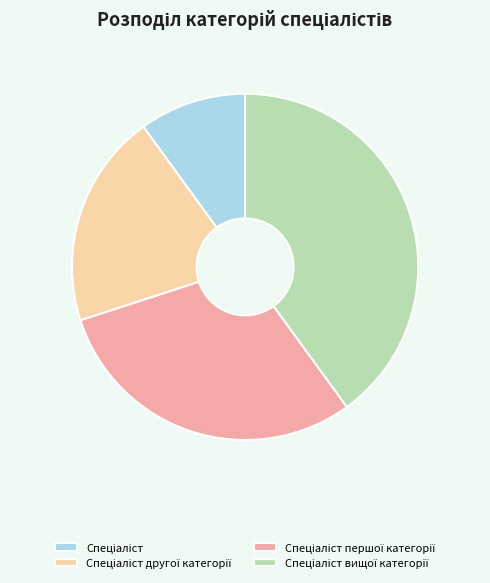

Is there a majority slice in this chart?

No